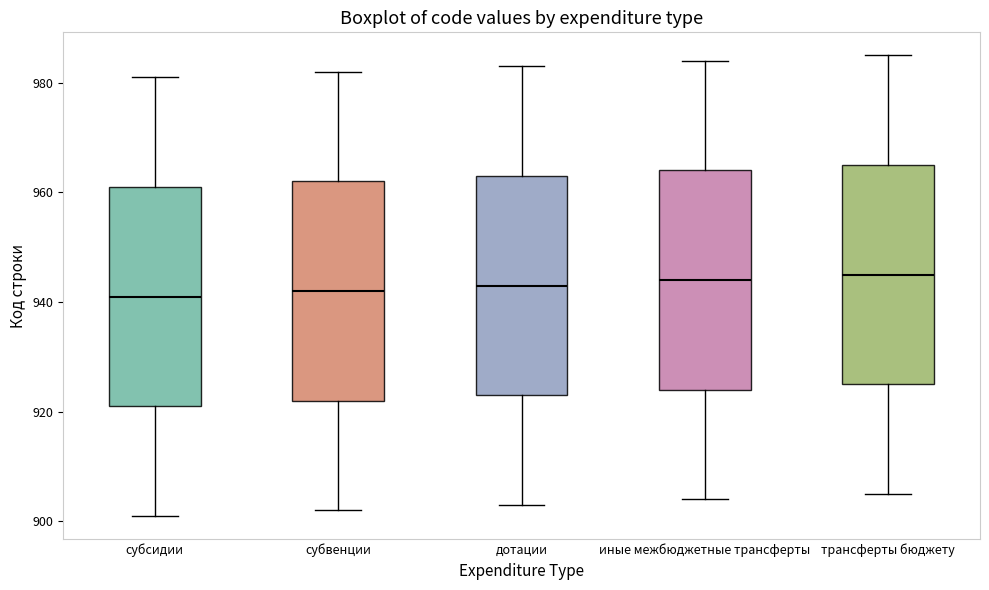

Reading left to right, read every box against the y-axis: the position of its median line, the range the box covers, and the ends of its whiskers. The values are not printed on the chart, so give them approximately, as read against the axis.

субсидии: median 942, box 922 to 962, whiskers 902 to 982
субвенции: median 942, box 922 to 962, whiskers 902 to 982
дотации: median 944, box 924 to 964, whiskers 904 to 984
иные межбюджетные трансферты: median 944, box 924 to 964, whiskers 904 to 984
трансферты бюджету: median 946, box 926 to 966, whiskers 906 to 986